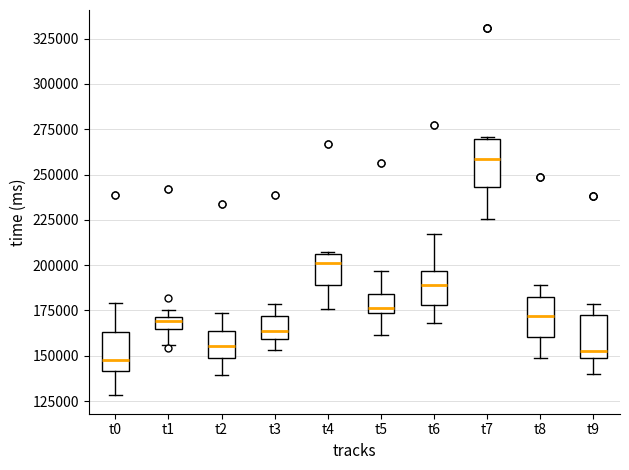

Where is the upper edge of the box for t6 on the y-axis? The values are not printed on the chart, so give them approximately, as read against the axis.

195000